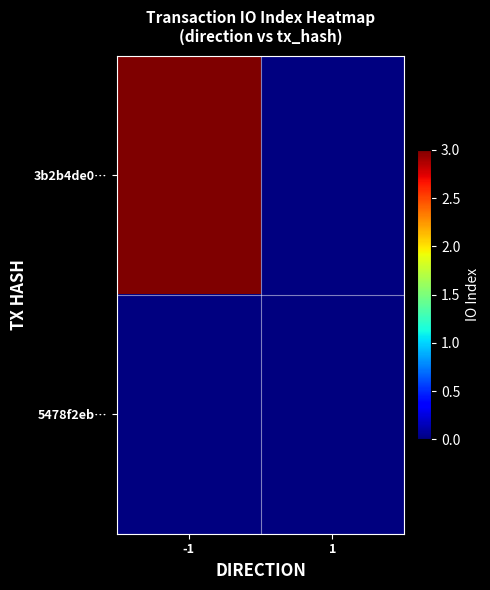

Rank the series by their maximum value, from highest to lowest.

3b2b4de0…, 5478f2eb…